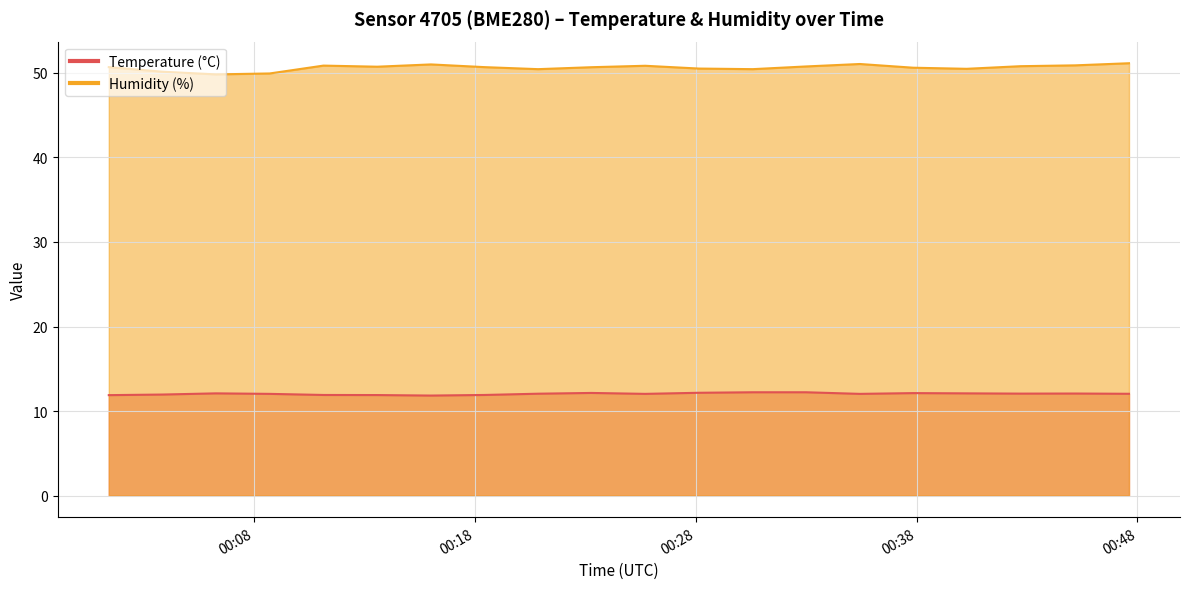

What is the sum of the Humidity (%) values at 2024-02-26T00:25:43 and 2024-02-26T00:33:00?

101.6